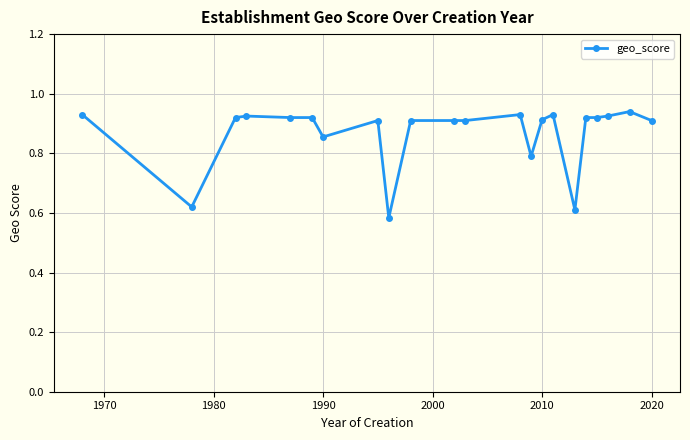

What is the sum of all values?

19.1